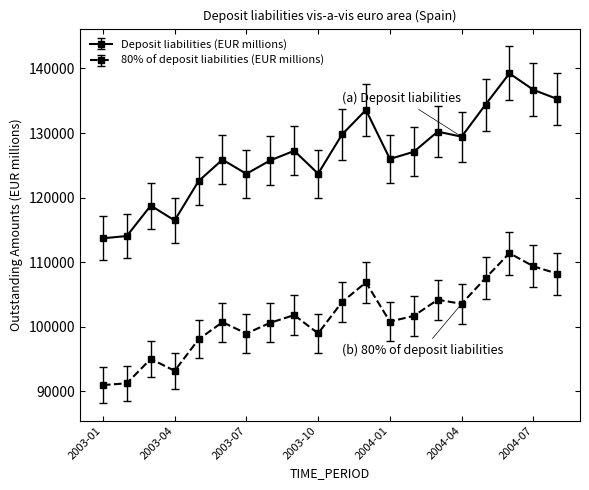

List the series in order of their peak value, lowest first.

80% of deposit liabilities (EUR millions), Deposit liabilities (EUR millions)